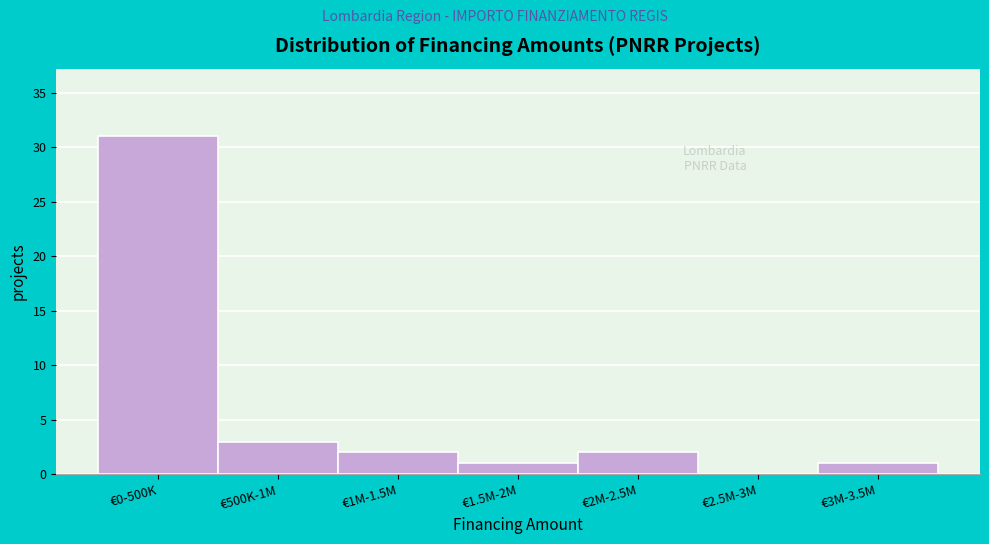

Reading left to right, list all the values displayed in this chart.

€0-500K=31	€500K-1M=3	€1M-1.5M=2	€1.5M-2M=1	€2M-2.5M=2	€2.5M-3M=0	€3M-3.5M=1